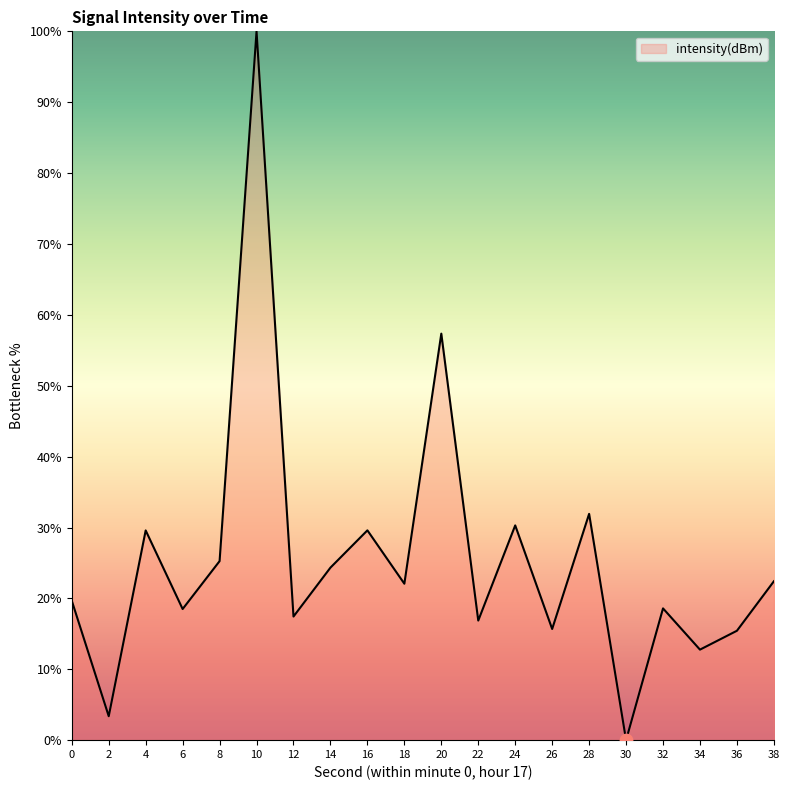

What is the change in value from 28 to 30?

-31.9